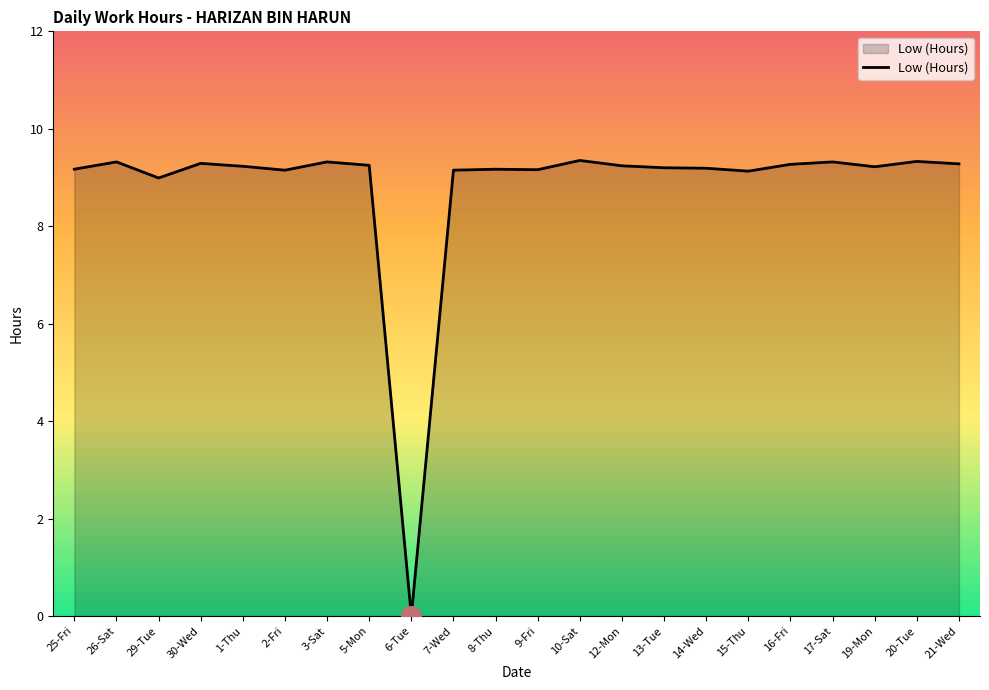

What is the change in value from 1-Thu to 2-Fri?

-0.1